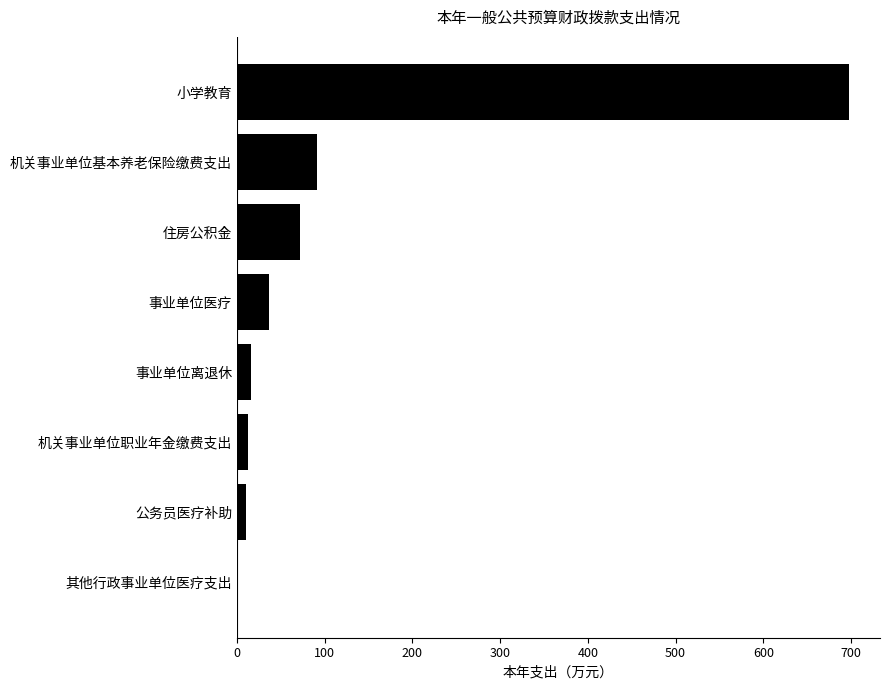

Which has a higher value, 其他行政事业单位医疗支出 or 住房公积金?

住房公积金